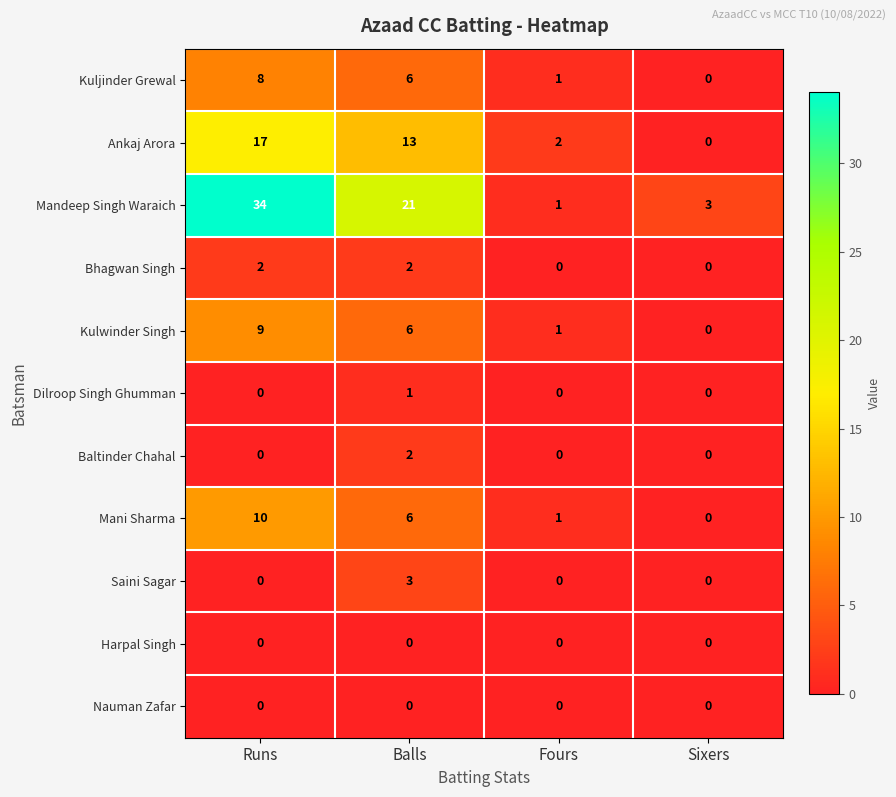

List the labels in order of Mandeep Singh Waraich value, largest first.

Runs, Balls, Sixers, Fours